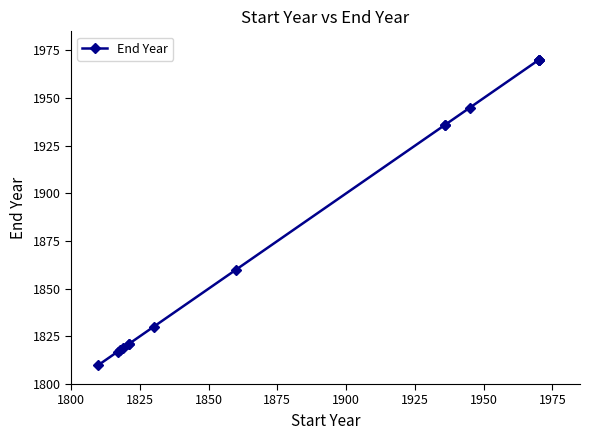

Reading left to right, transcribe all the data shown in this chart.

1810	1817	1818	1819	1821	1821	1830	1860	1936	1936	1945	1970	1970	1970	1970